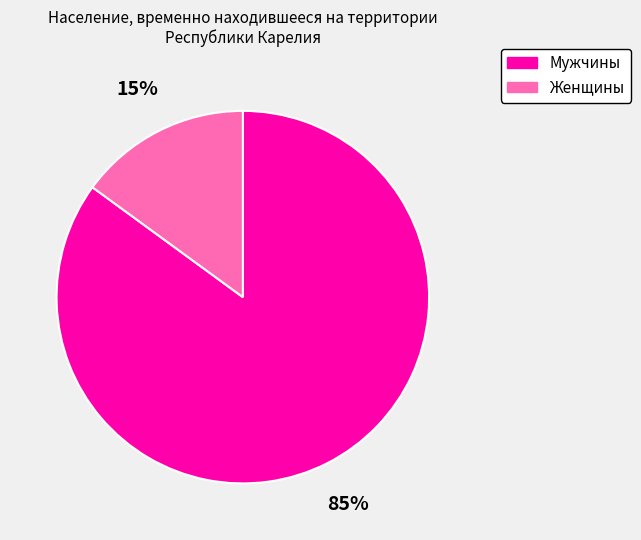

The Мужчины slice represents 92% of the pie. True or false?

False